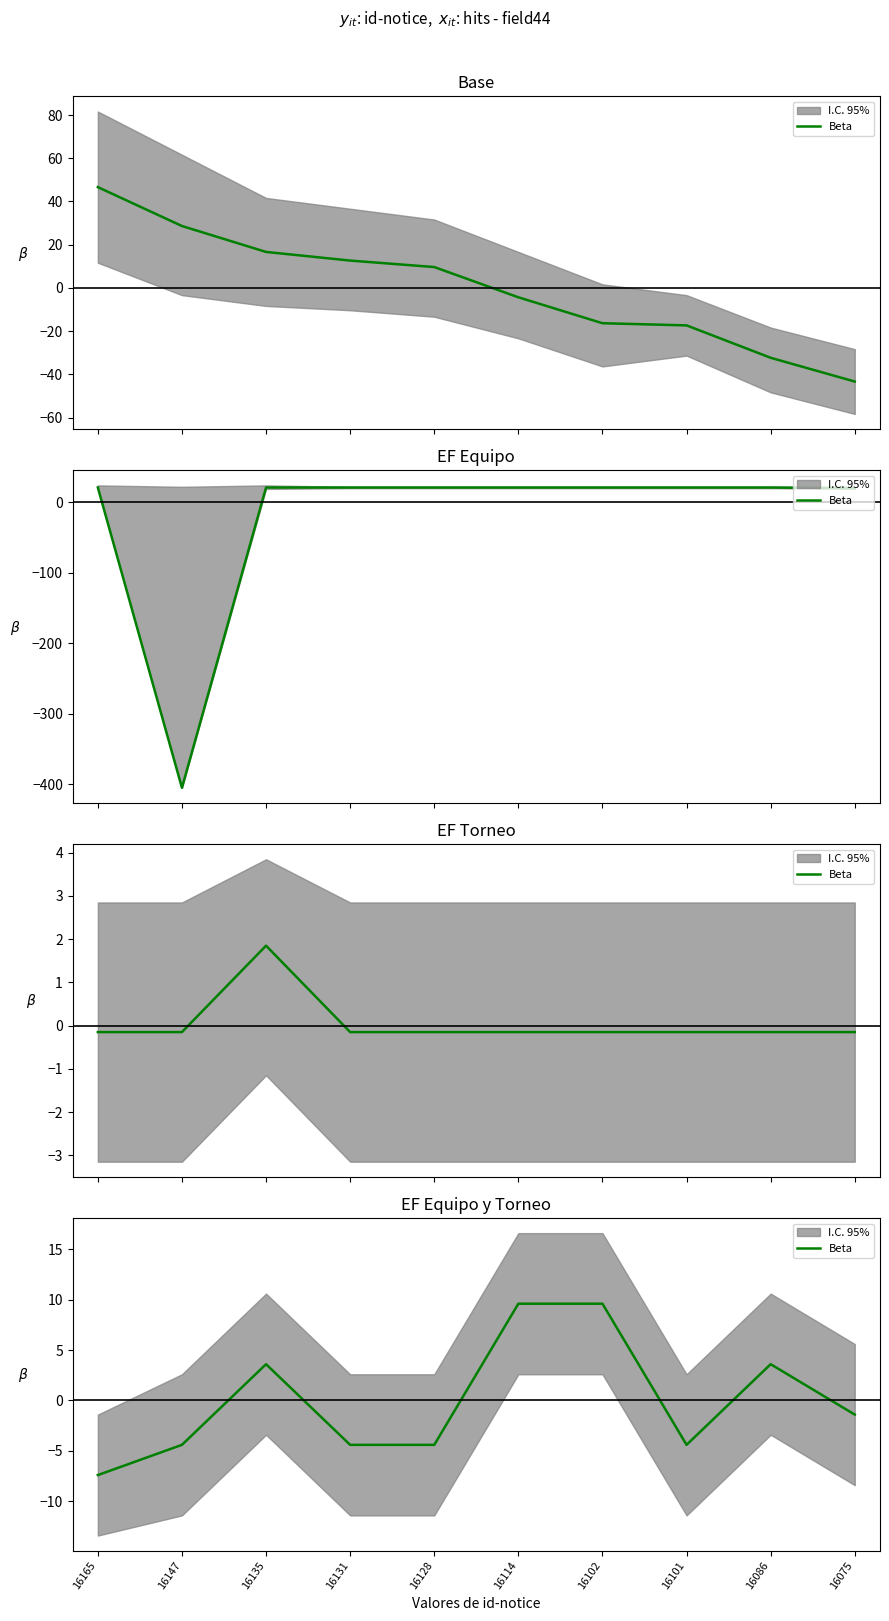

List the labels in order of value, largest first.

16114, 16102, 16135, 16086, 16075, 16147, 16131, 16128, 16101, 16165